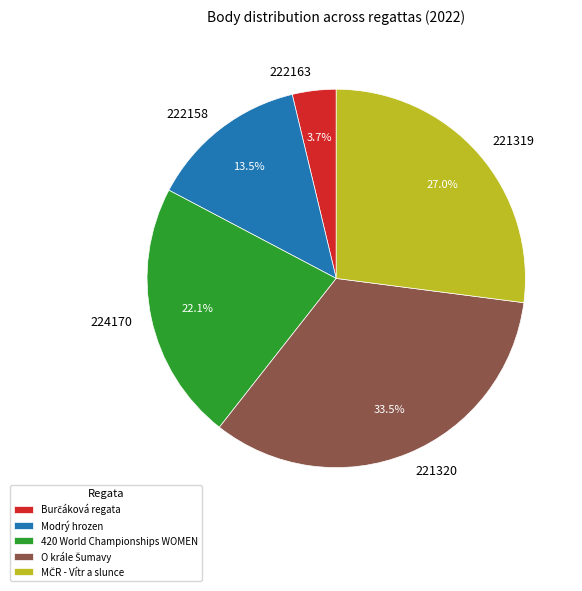

To the nearest percent, what is the average slice percentage?

20%